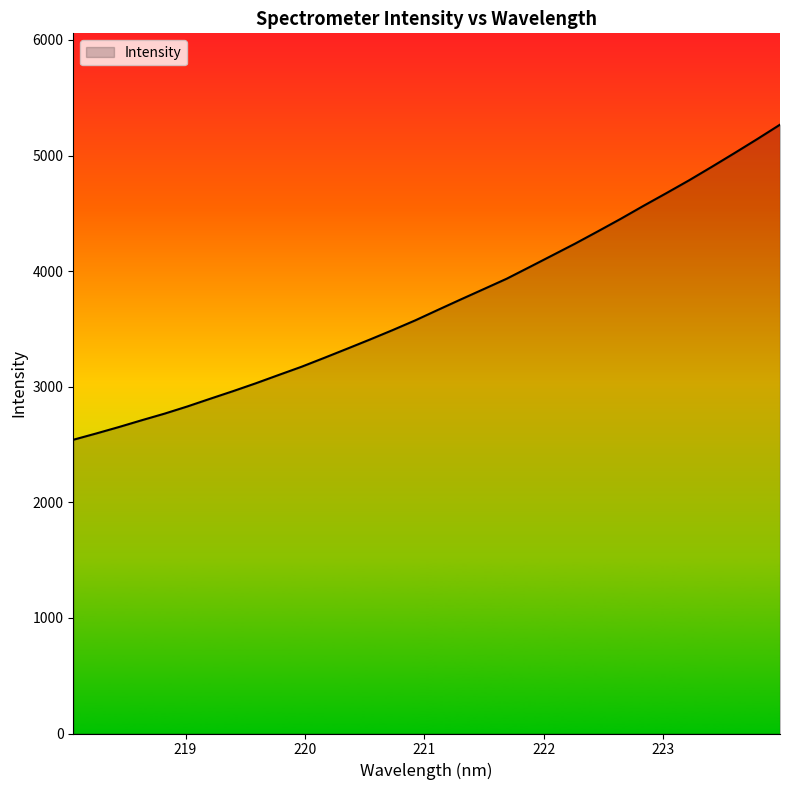

What is the smallest value displayed?

2541.2